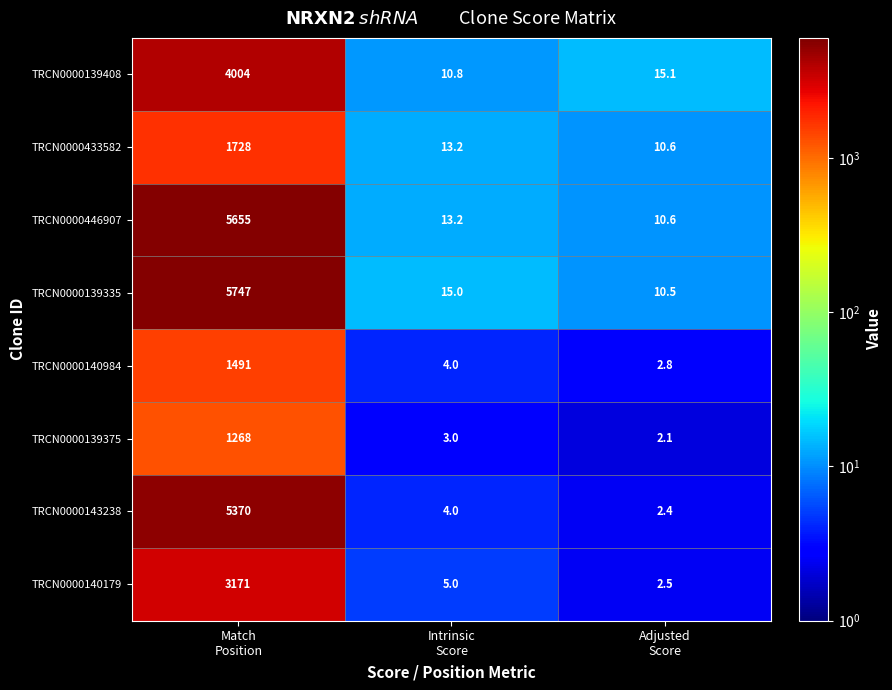

Reading right to left, transcribe all the data shown in this chart.

TRCN0000139408: 15.1	10.8	4004.0
TRCN0000433582: 10.6	13.2	1728.0
TRCN0000446907: 10.6	13.2	5655.0
TRCN0000139335: 10.5	15.0	5747.0
TRCN0000140984: 2.8	4.0	1491.0
TRCN0000139375: 2.1	3.0	1268.0
TRCN0000143238: 2.4	4.0	5370.0
TRCN0000140179: 2.5	5.0	3171.0